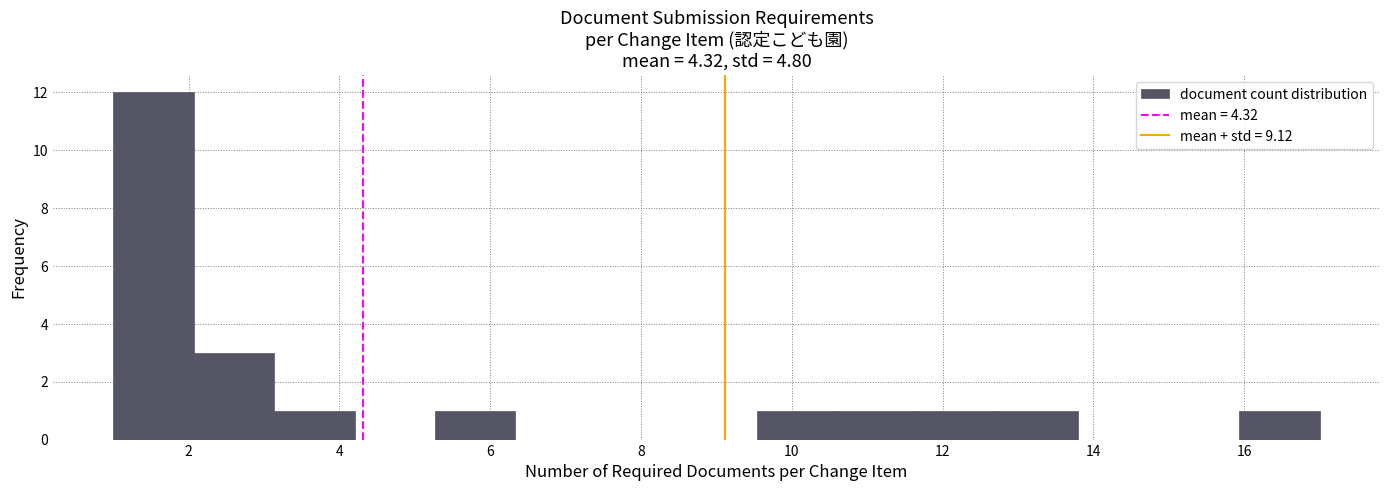

How tall is the bar that spans 11.6 to 12.8 on the x-axis? Neither the bar edges nor the heights are printed on the chart, so give them approximately, as read against the axes.

1